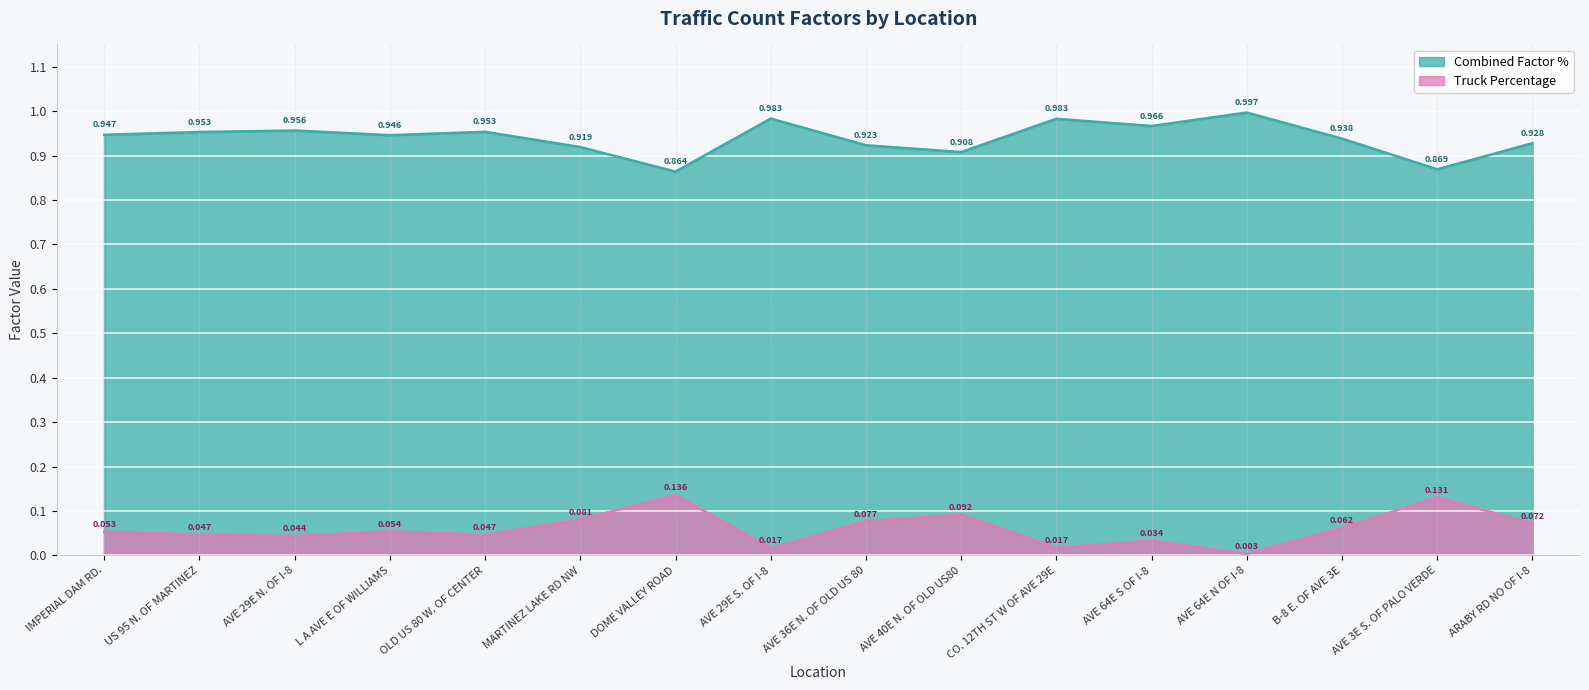

Is the value of Truck Percentage at CO. 12TH ST W OF AVE 29E greater than the value of Combined Factor % at IMPERIAL DAM RD.?

No